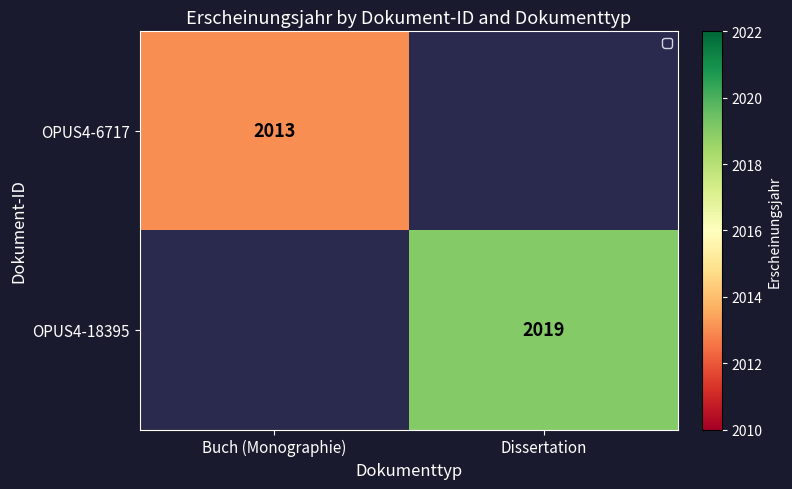

The OPUS4-6717 series shows 3345 at Buch (Monographie). True or false?

False